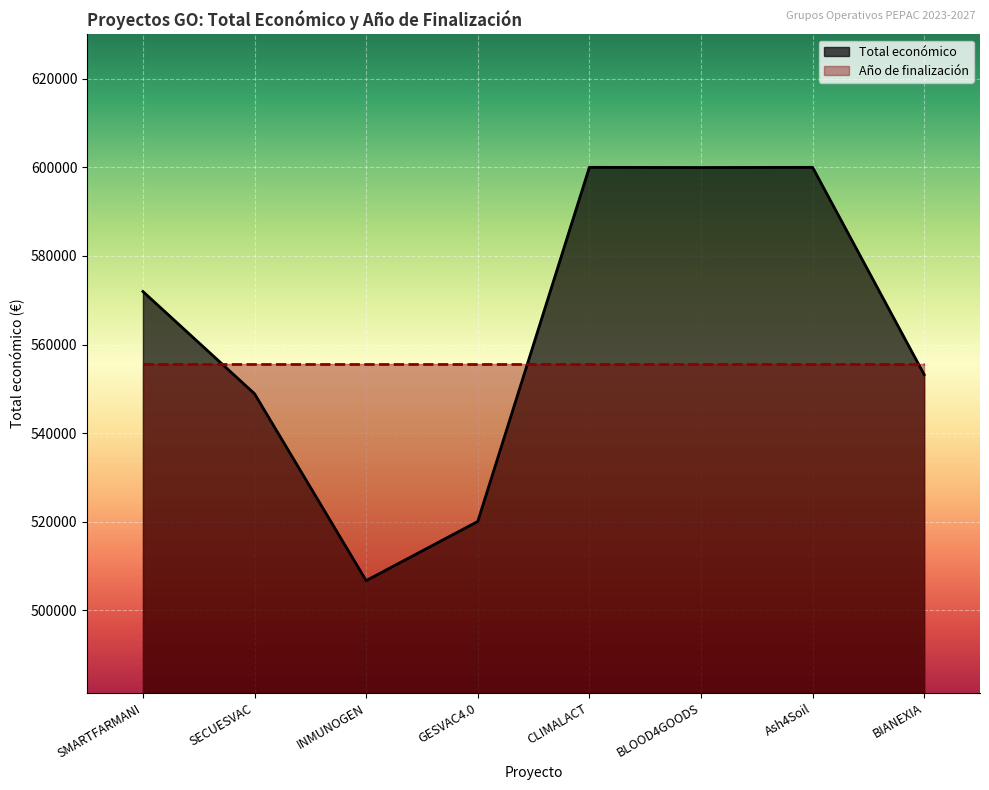

How many values exceed 571965?

3